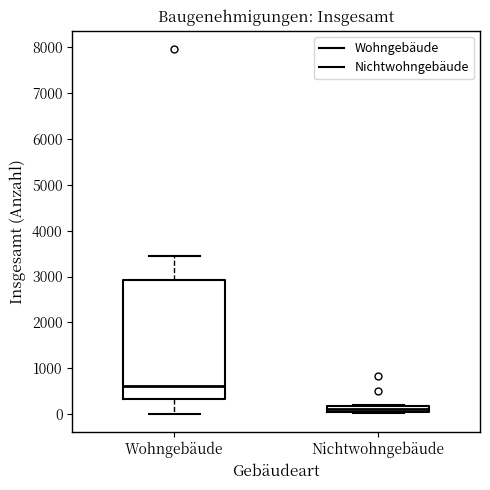

Which box is the tallest, from its lower edge to its upper edge?

Wohngebäude